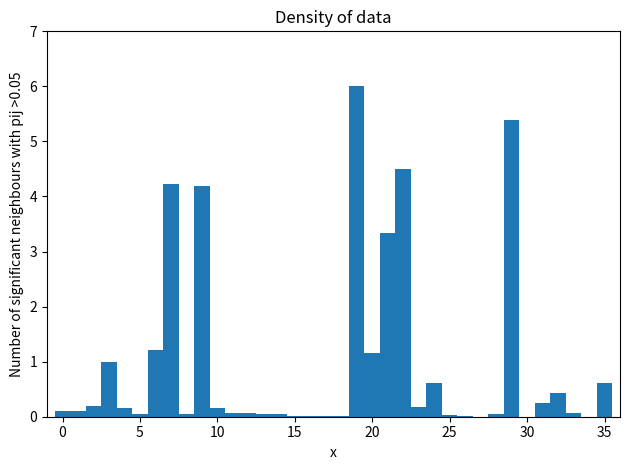

Around what value on the x-axis is the tallest bar? Give the approximate position of its centre, as read against the axis.

19.0